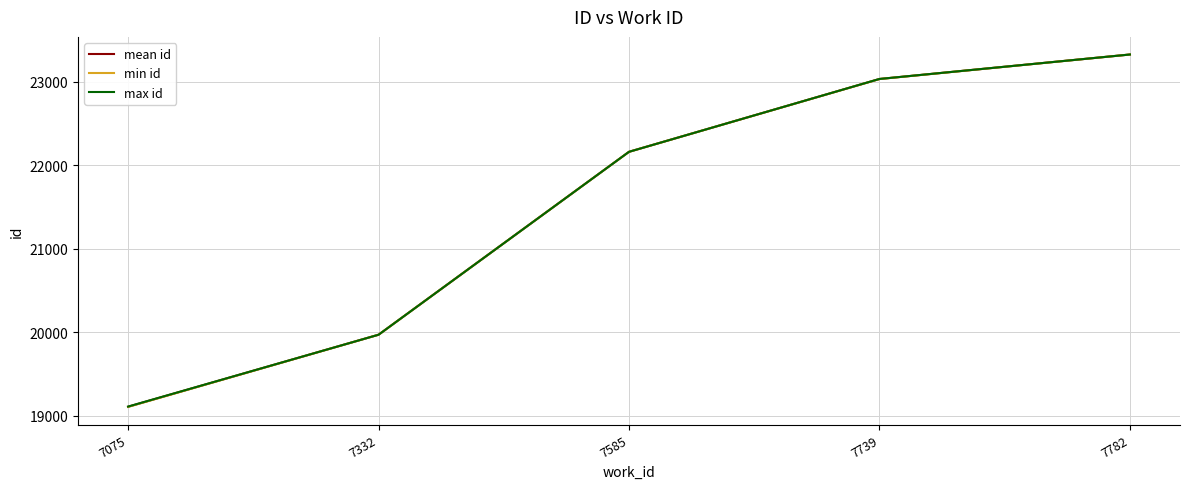

The value of mean id at 7739 is 11996.0. True or false?

False